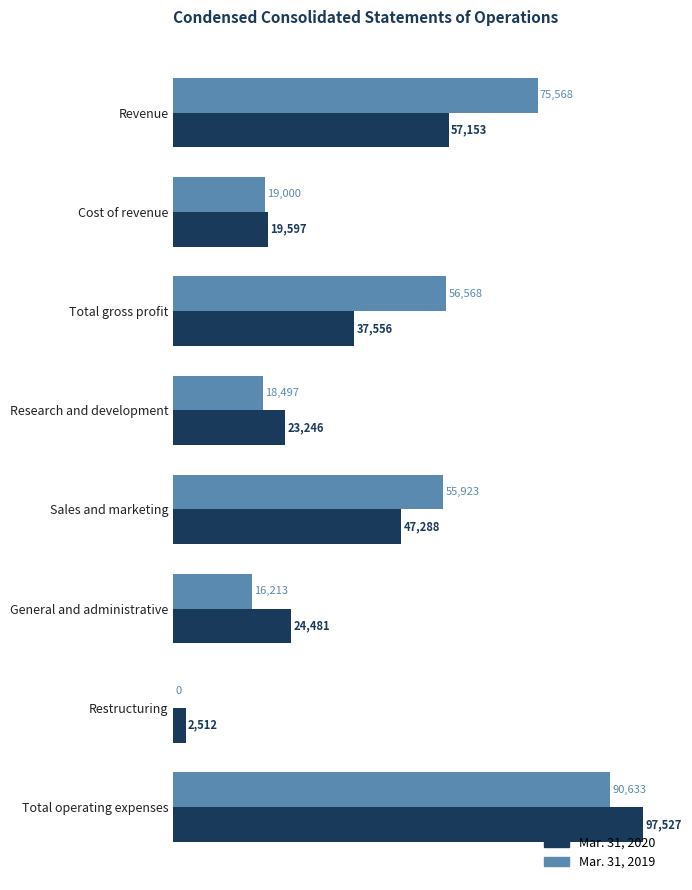

The value of Mar. 31, 2020 at Total gross profit is 37556. True or false?

True